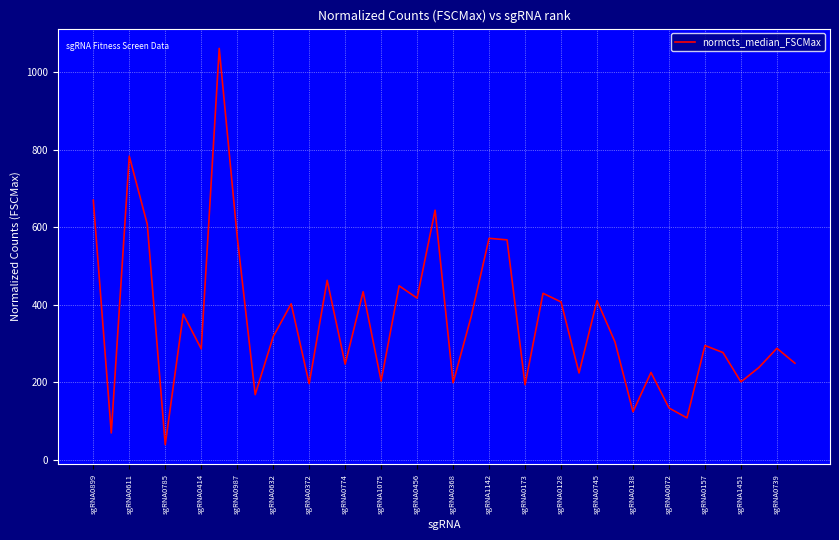

What is the maximum value shown in the chart?

1061.4